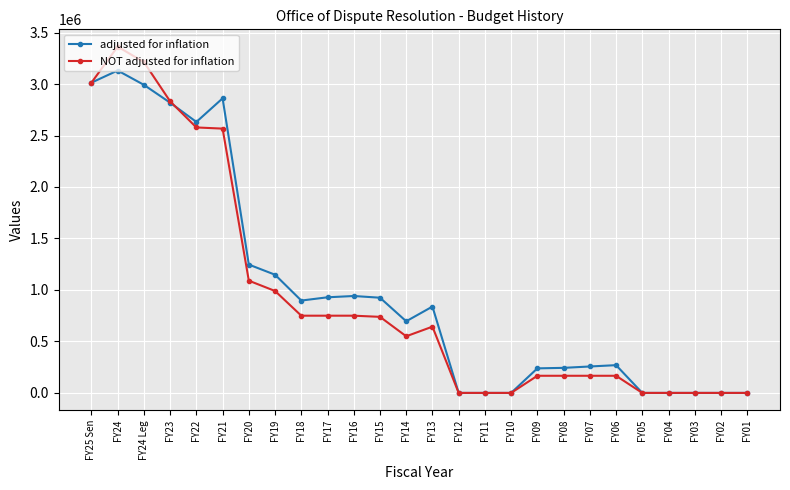

Which category has the highest value across all series?

FY24